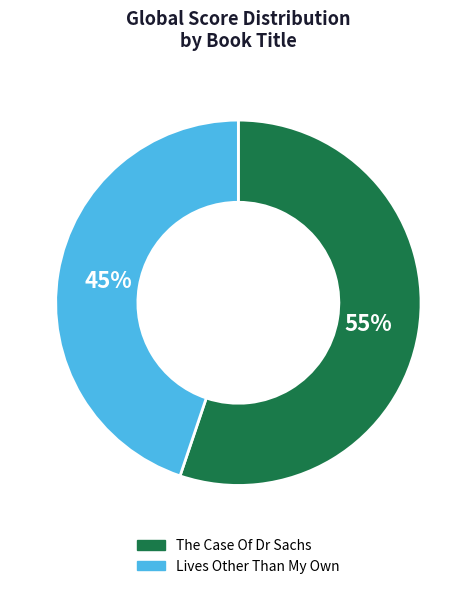

Which category has the biggest portion of the pie?

The Case Of Dr Sachs